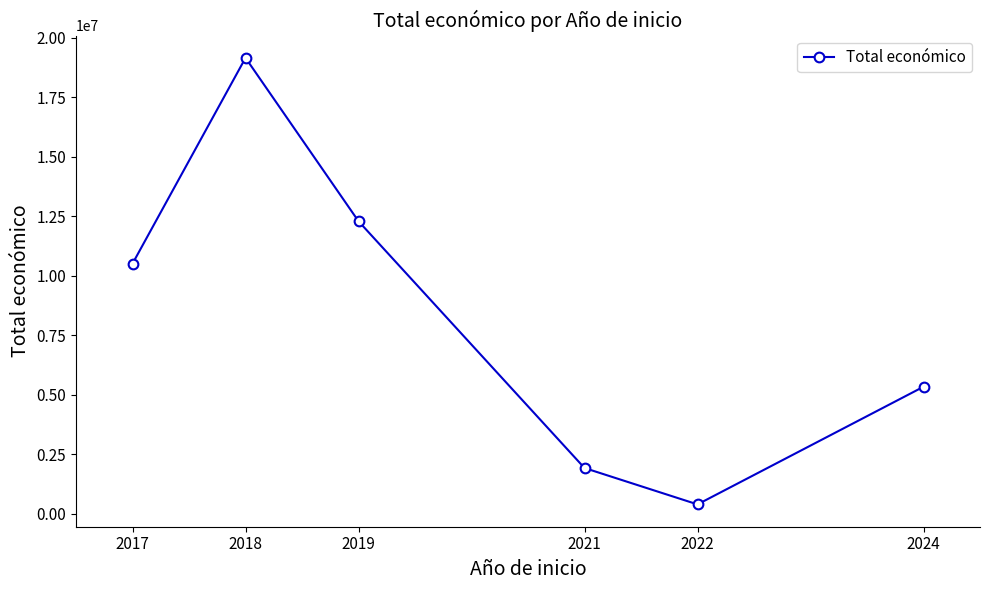

How many data points does each series have?

6